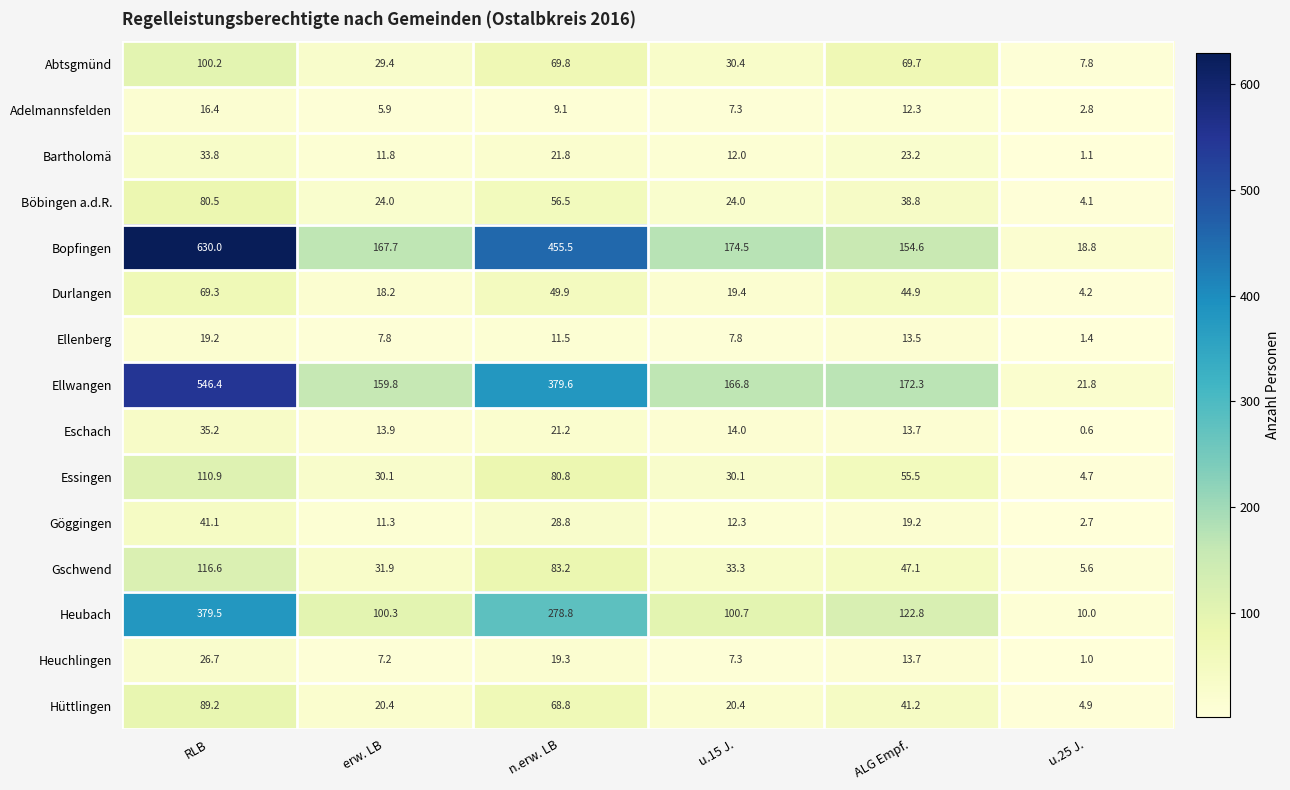

How many series are shown in this chart?

15